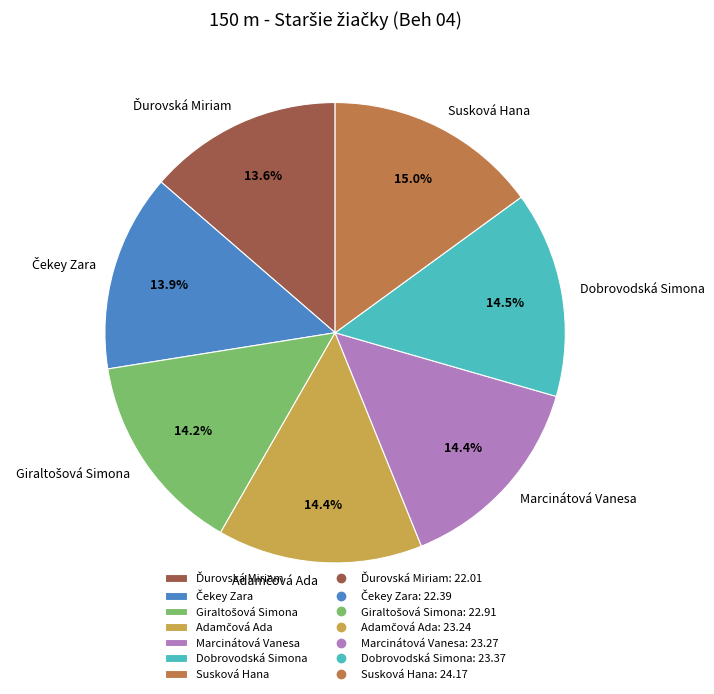

To the nearest percent, what portion does Susková Hana represent?

15%